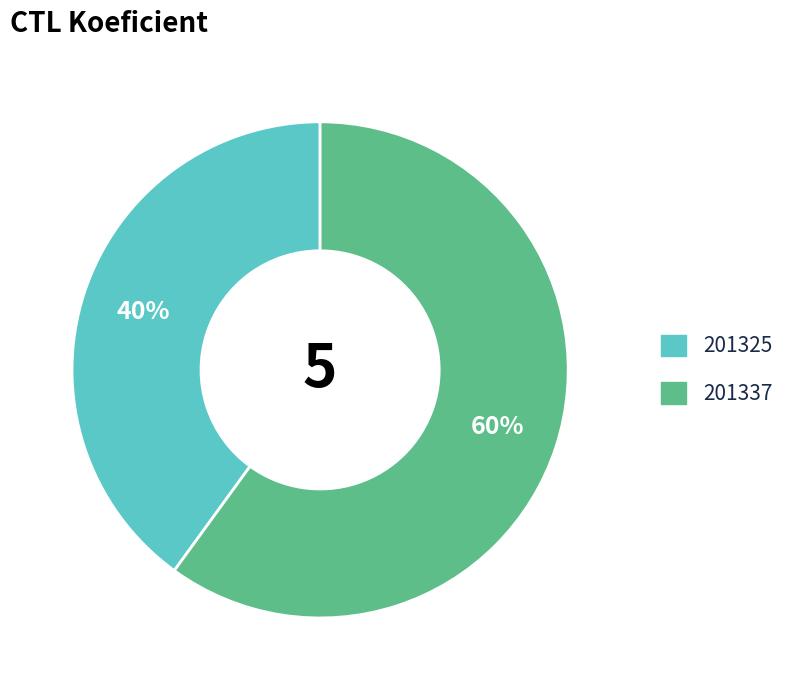

True or false: 201337 accounts for 53% of the total.

False